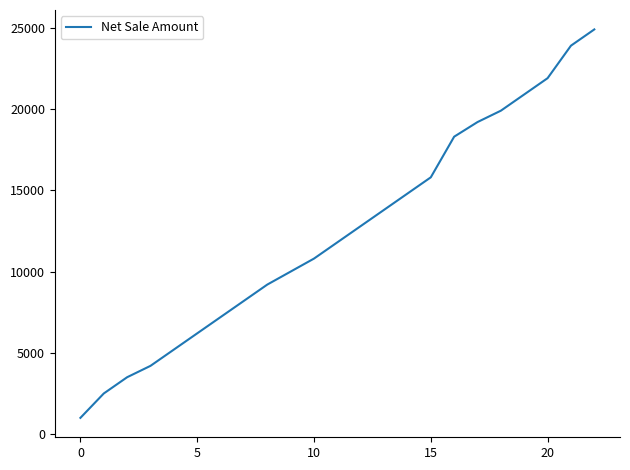

What is the minimum value shown in the chart?

1000